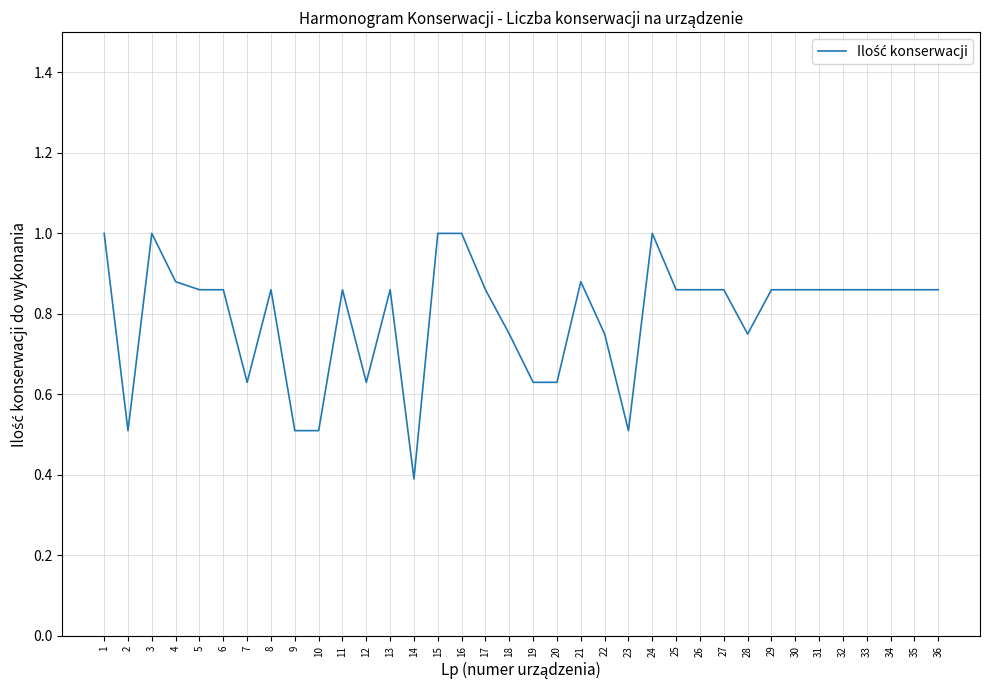

What is the difference between the second highest and second lowest values?

0.5